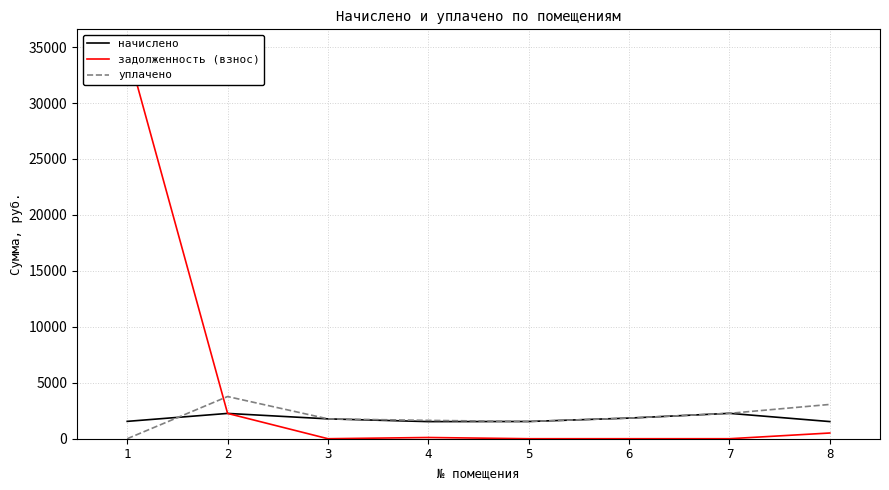

Between 6 and 7, which series saw the biggest shift?

начислено